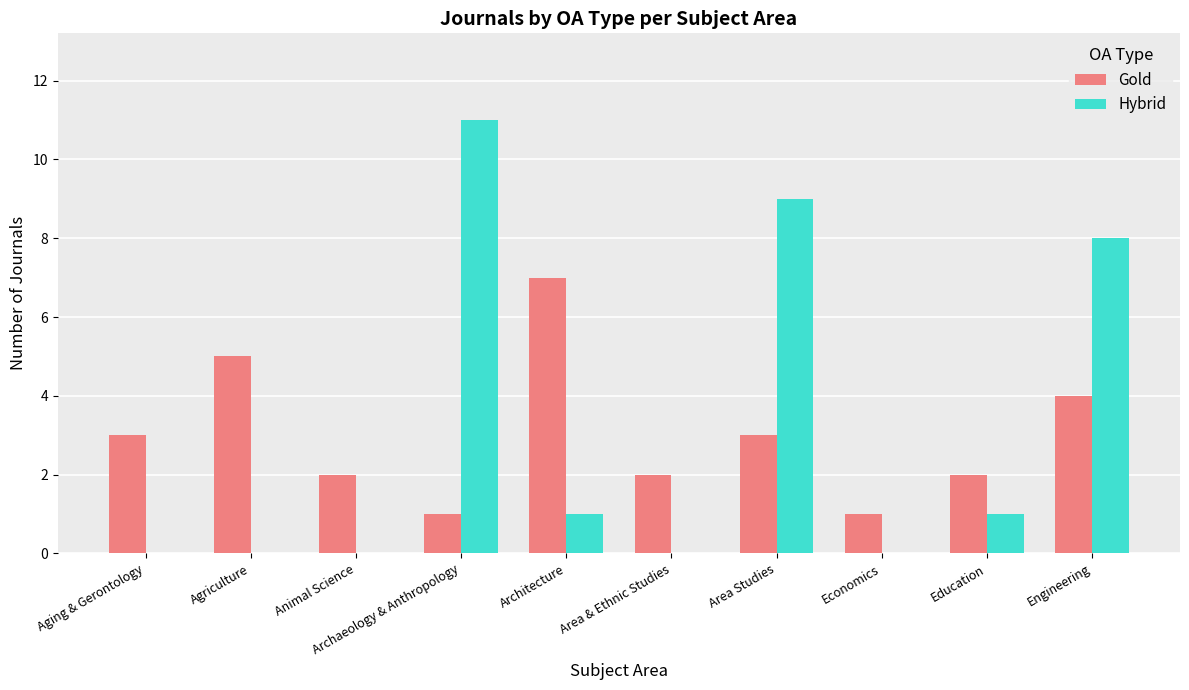

The Hybrid series shows -7 at Economics. True or false?

False